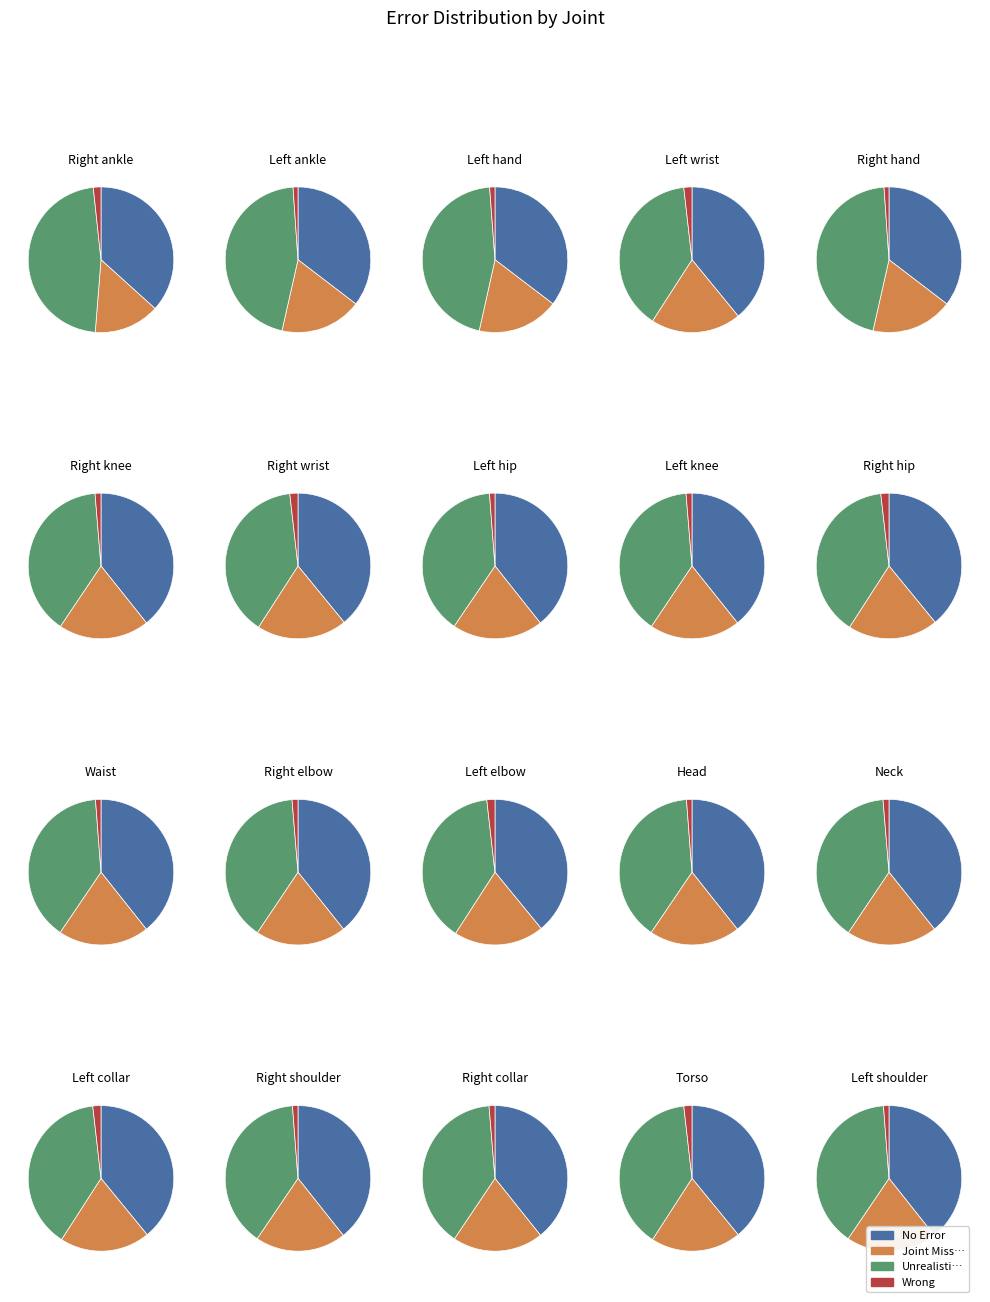

Combined, what portion of the pie is 5 and 14?

10.0%